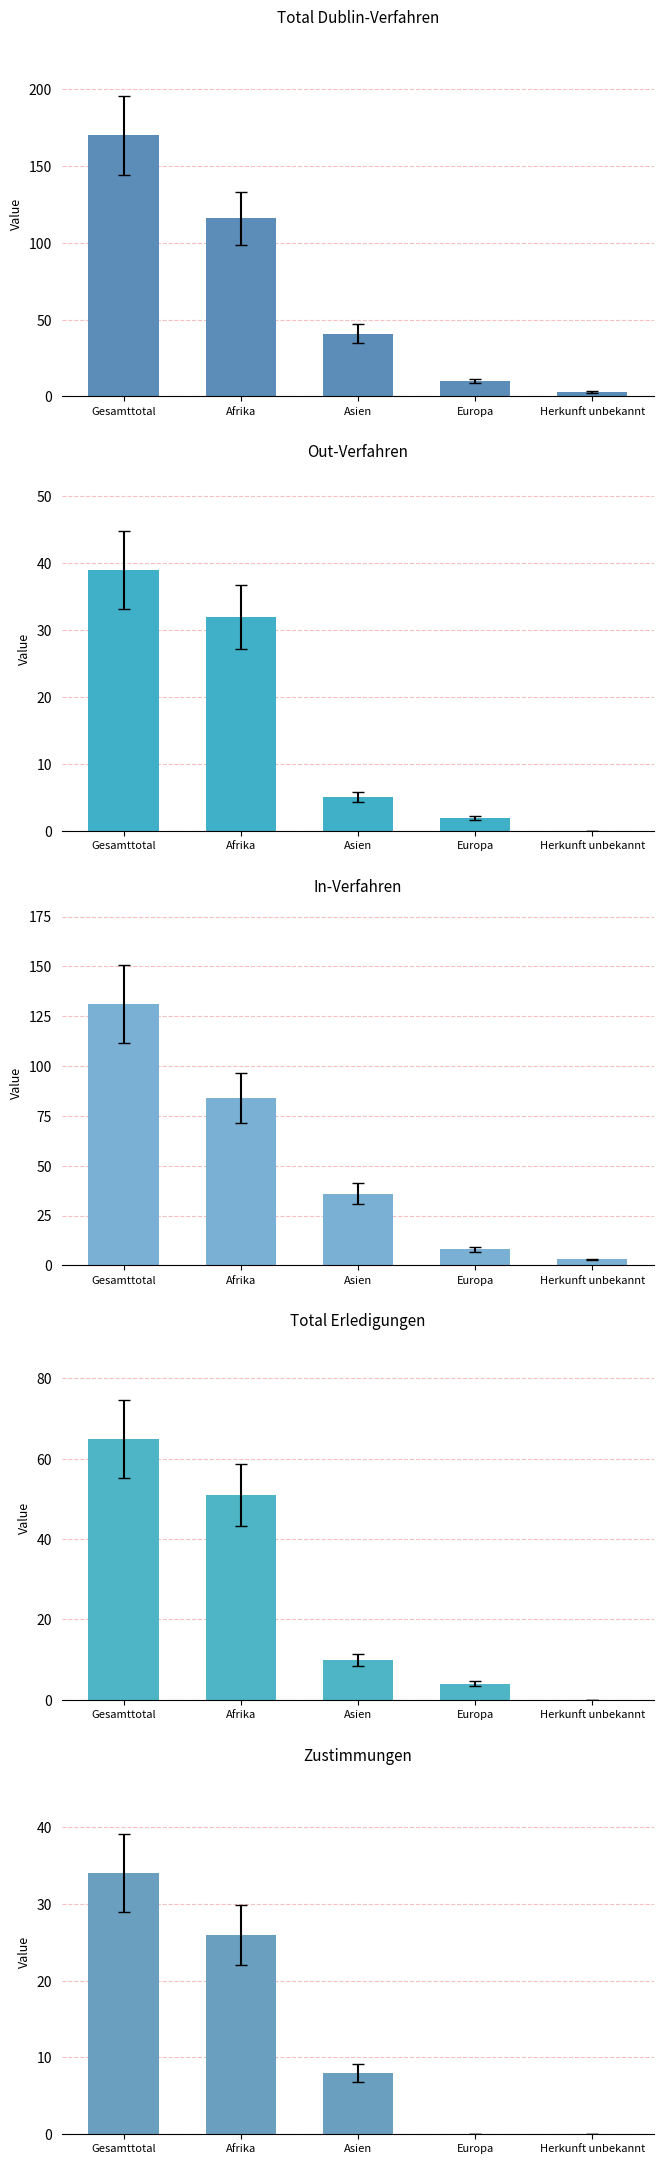

Rank the categories by Total Dublin-Verfahren value from highest to lowest.

Gesamttotal, Afrika, Asien, Europa, Herkunft unbekannt